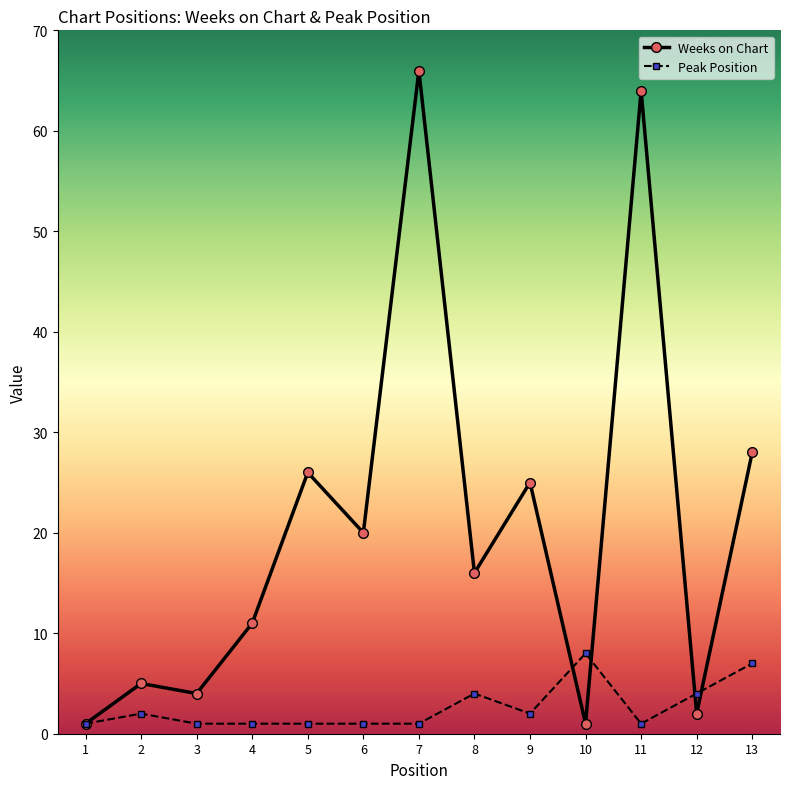

What is the sum of the Weeks on Chart values at 8 and 12?

18